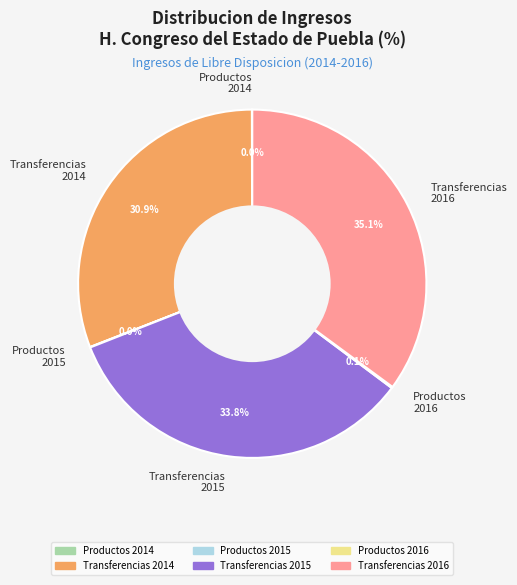

Do Transferencias 2015 and Transferencias 2014 together represent more than half of the pie?

Yes